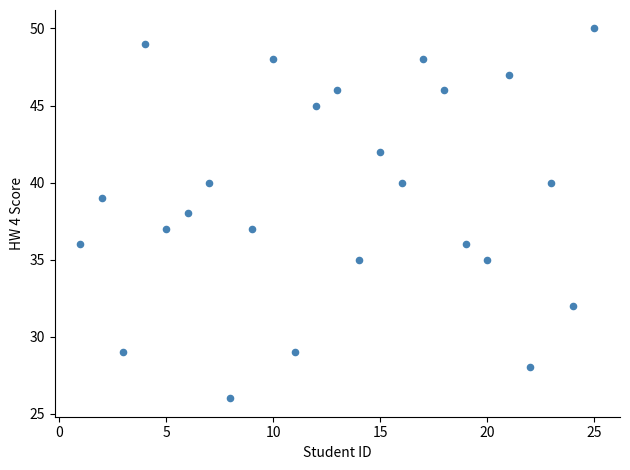

What is the range of Y values (max minus min)?

24